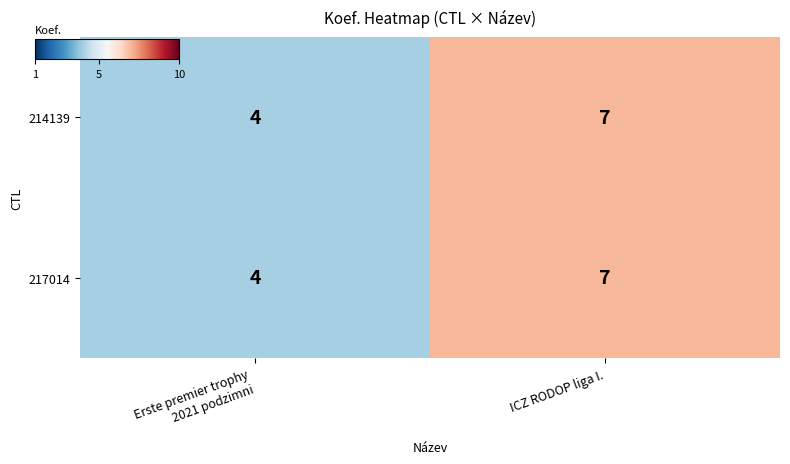

What is the average value of the 217014 series?

6